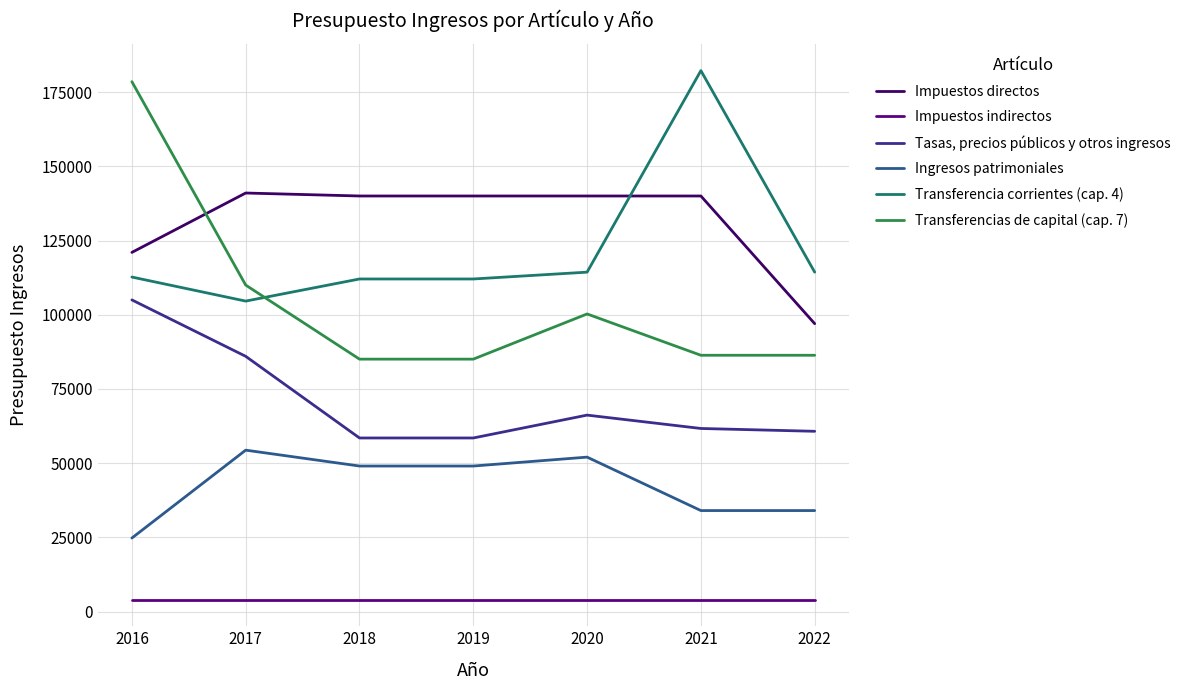

What is the value of the Impuestos indirectos point at the 7th from the left?

4000.0